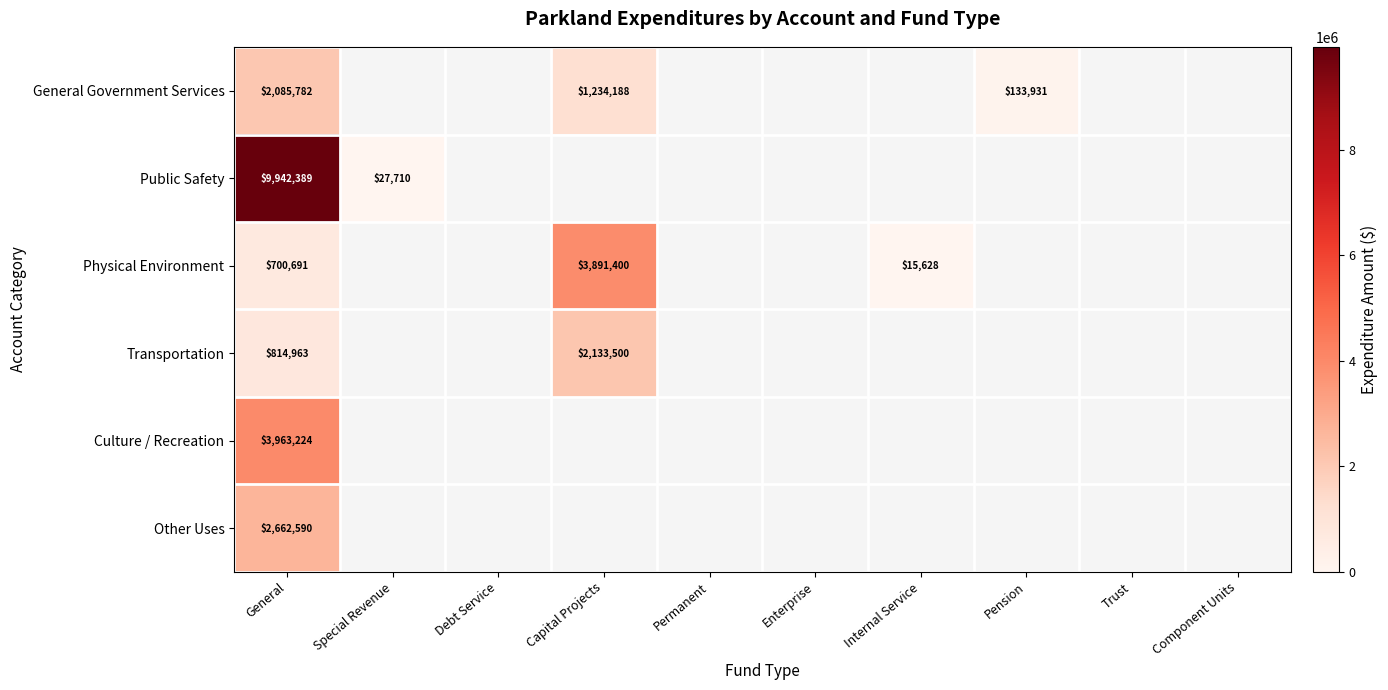

The value of Transportation at General is 814963. True or false?

True